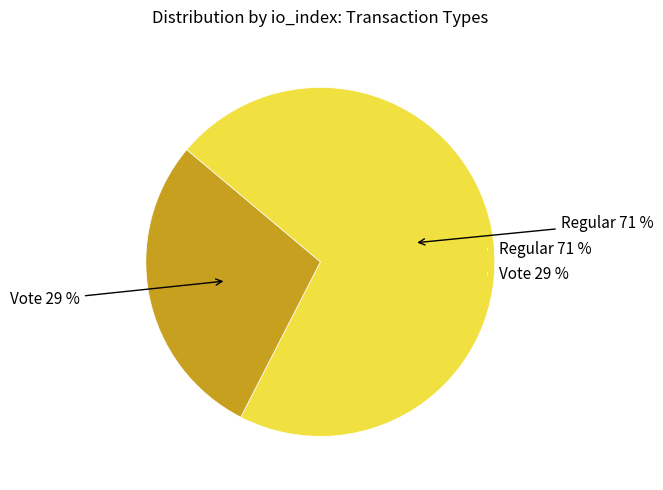

Which slice represents more than half of the pie?

Regular 71 %